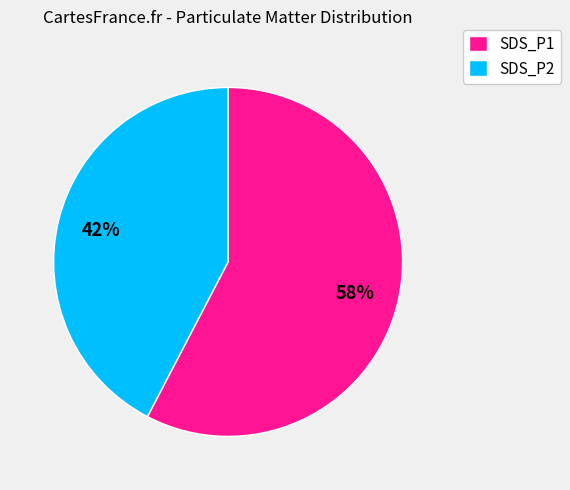

Do SDS_P1 and SDS_P2 together represent more than half of the pie?

Yes